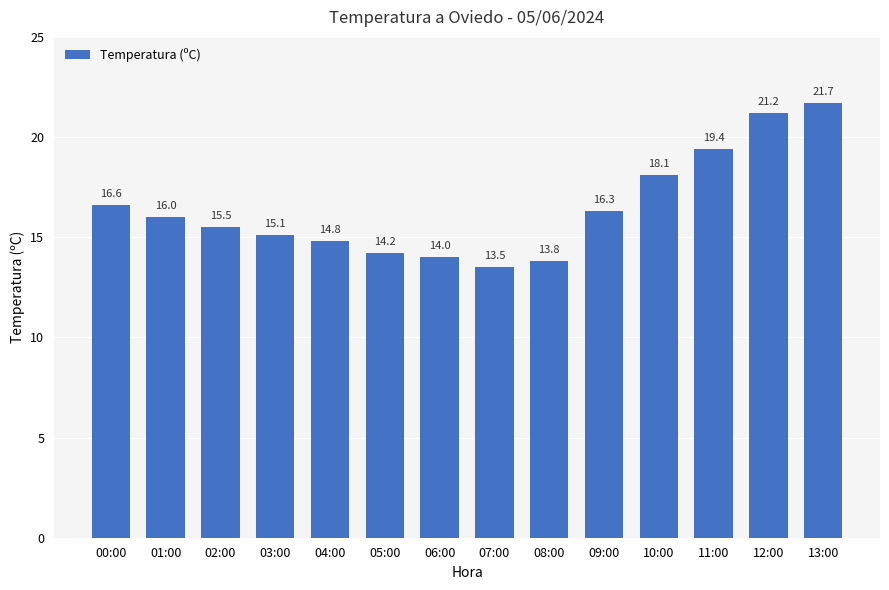

True or false: the data shows 7.9 at 05:00.

False